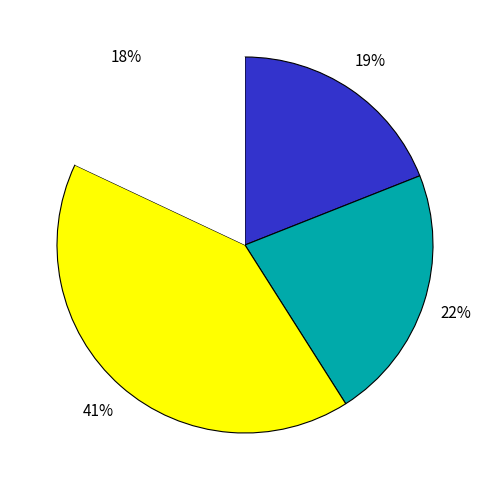

Is there a majority slice in this chart?

No